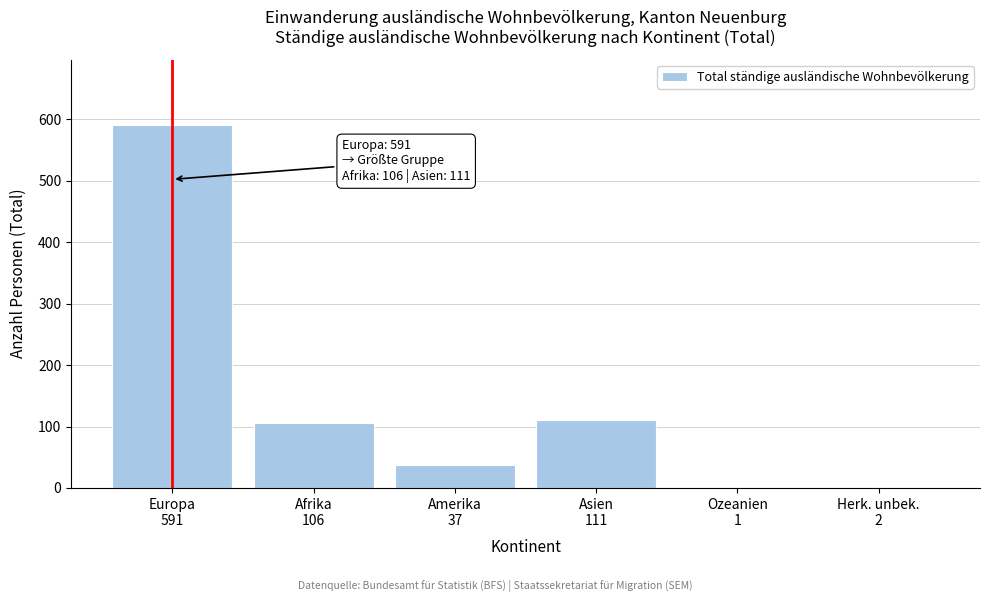

What is the greatest value displayed?

591